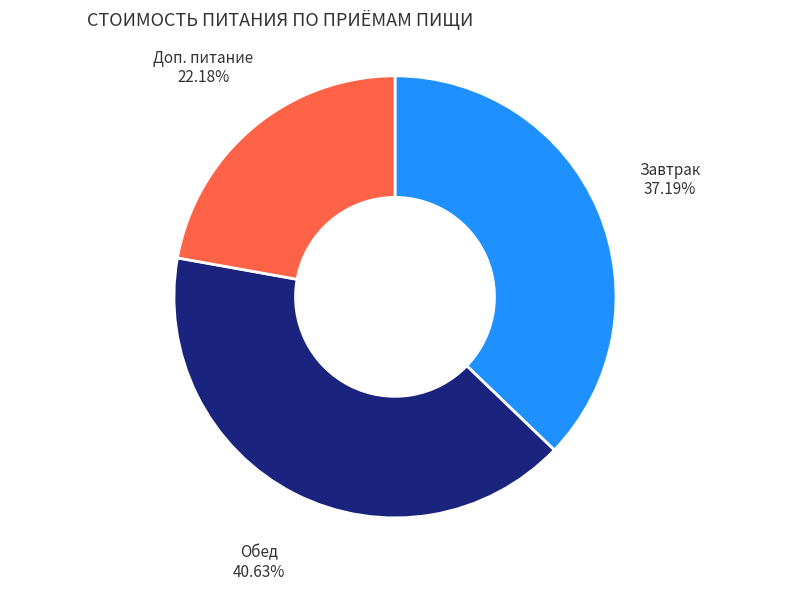

How many slices are in this pie chart?

3